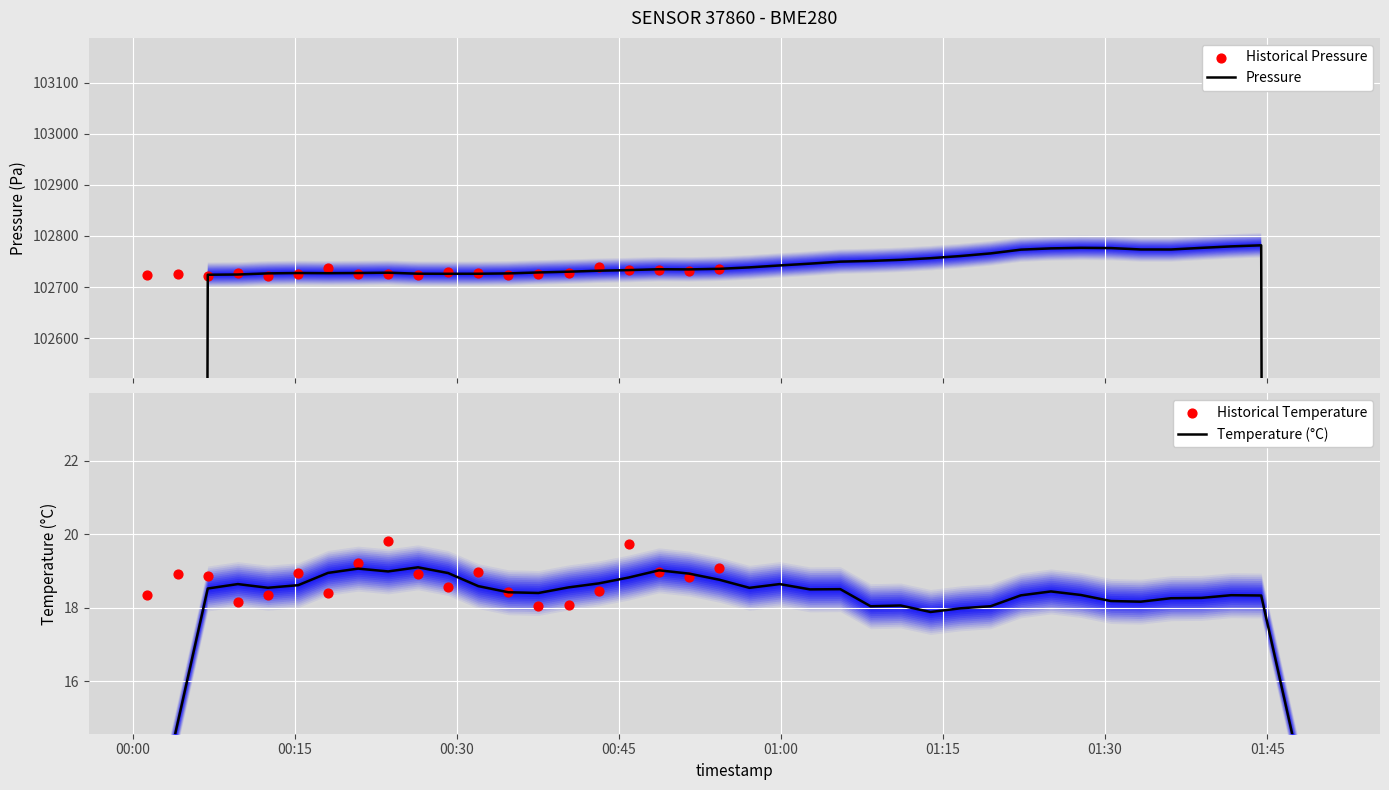

Which series has the widest spread of Y values?

pressure